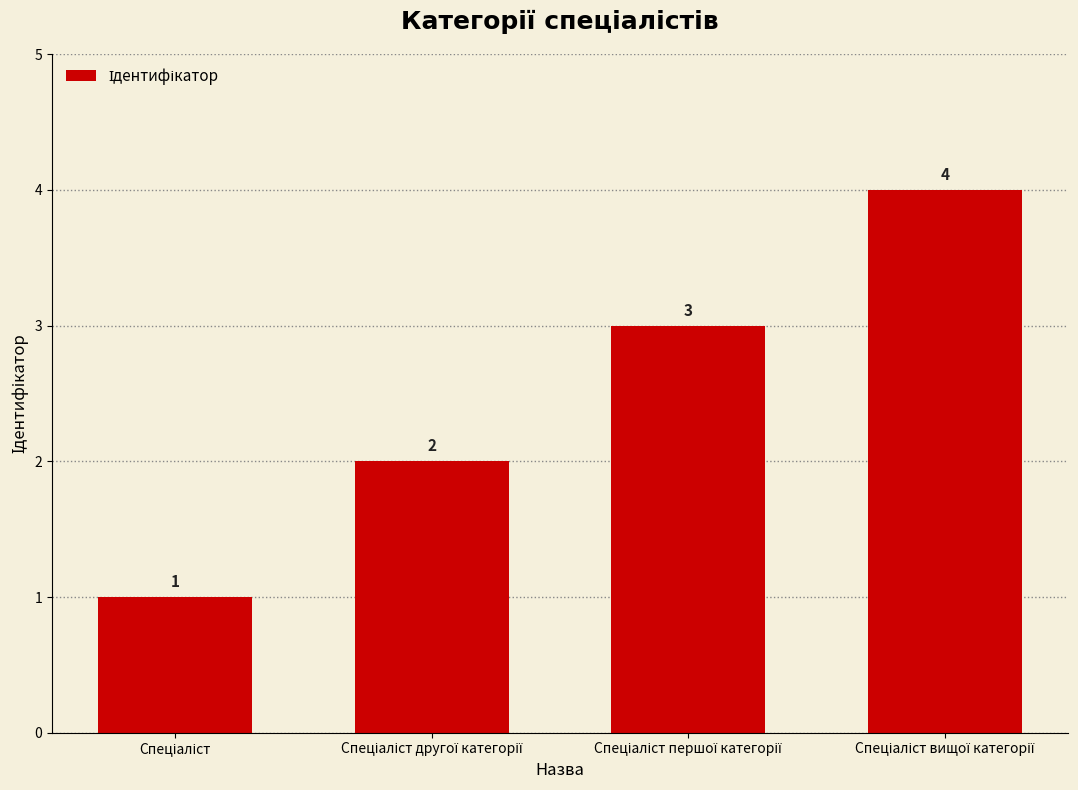

Count the values in the range 2 to 4.

3